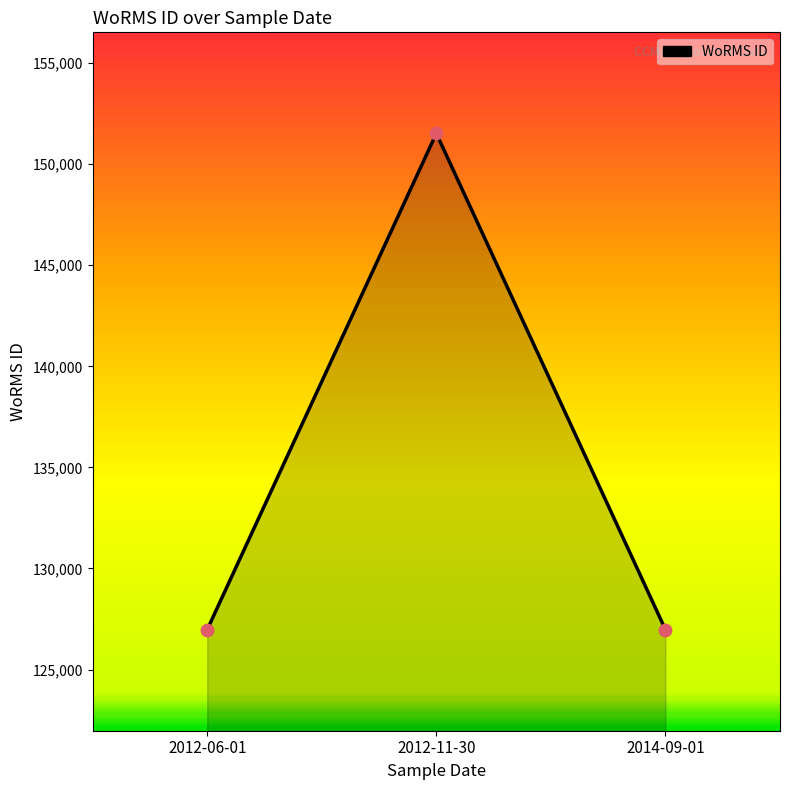

Which has a higher value, 2012-11-30 or 2012-06-01?

2012-11-30